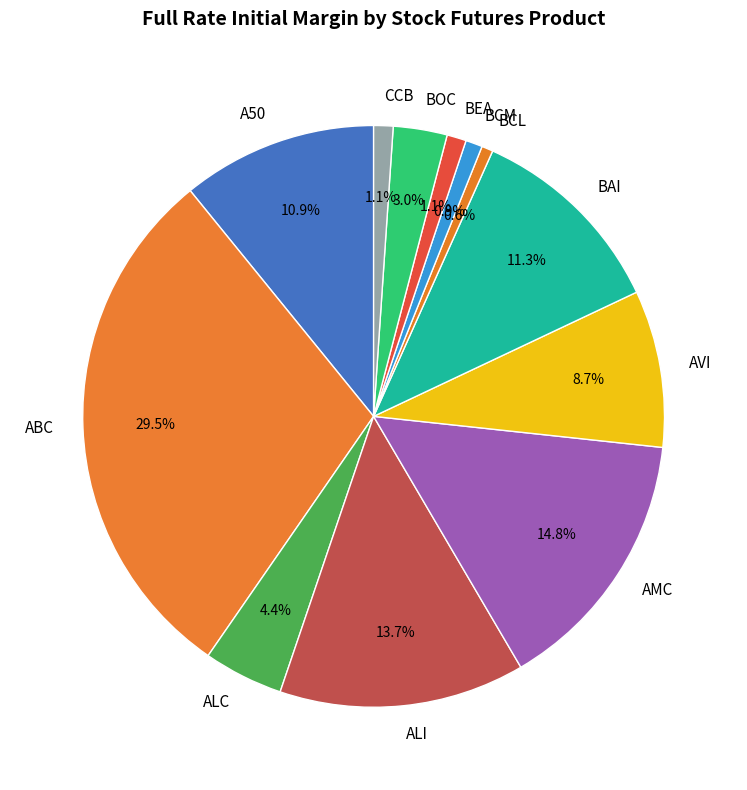

Which category has the biggest portion of the pie?

ABC